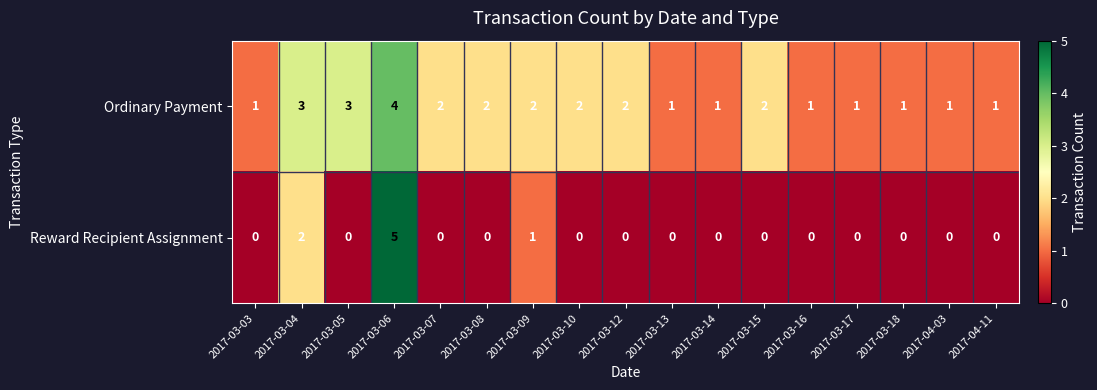

At how many categories does at least one series exceed 0?

17